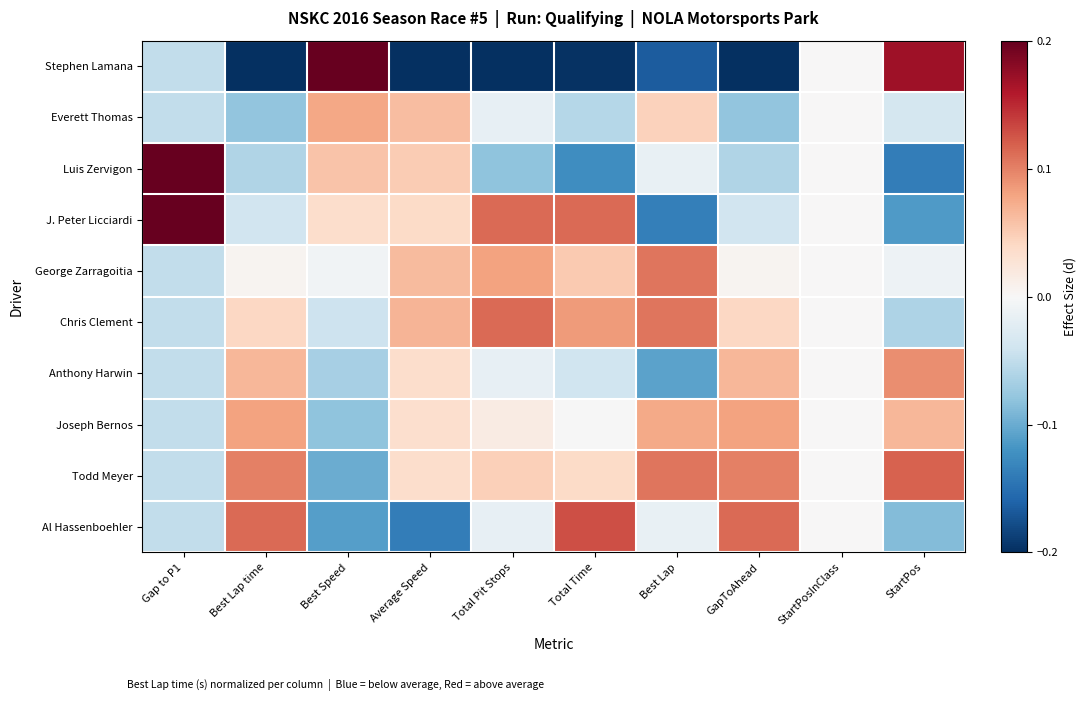

Reading left to right, transcribe all the data shown in this chart.

Stephen Lamana: Gap to P1=-0.0	Best Lap time=-0.2	Best Speed=0.2	Average Speed=-0.2	Total Pit Stops=-0.2	Total Time=-0.2	Best Lap=-0.2	GapToAhead=-0.2	StartPosInClass=0.0	StartPos=0.2
Everett Thomas: Gap to P1=-0.0	Best Lap time=-0.1	Best Speed=0.1	Average Speed=0.1	Total Pit Stops=-0.0	Total Time=-0.1	Best Lap=0.0	GapToAhead=-0.1	StartPosInClass=0.0	StartPos=-0.0
Luis Zervigon: Gap to P1=0.2	Best Lap time=-0.1	Best Speed=0.1	Average Speed=0.1	Total Pit Stops=-0.1	Total Time=-0.1	Best Lap=-0.0	GapToAhead=-0.1	StartPosInClass=0.0	StartPos=-0.1
J. Peter Licciardi: Gap to P1=0.2	Best Lap time=-0.0	Best Speed=0.0	Average Speed=0.0	Total Pit Stops=0.1	Total Time=0.1	Best Lap=-0.1	GapToAhead=-0.0	StartPosInClass=0.0	StartPos=-0.1
George Zarragoitia: Gap to P1=-0.0	Best Lap time=0.0	Best Speed=-0.0	Average Speed=0.1	Total Pit Stops=0.1	Total Time=0.1	Best Lap=0.1	GapToAhead=0.0	StartPosInClass=0.0	StartPos=-0.0
Chris Clement: Gap to P1=-0.0	Best Lap time=0.0	Best Speed=-0.0	Average Speed=0.1	Total Pit Stops=0.1	Total Time=0.1	Best Lap=0.1	GapToAhead=0.0	StartPosInClass=0.0	StartPos=-0.1
Anthony Harwin: Gap to P1=-0.0	Best Lap time=0.1	Best Speed=-0.1	Average Speed=0.0	Total Pit Stops=-0.0	Total Time=-0.0	Best Lap=-0.1	GapToAhead=0.1	StartPosInClass=0.0	StartPos=0.1
Joseph Bernos: Gap to P1=-0.0	Best Lap time=0.1	Best Speed=-0.1	Average Speed=0.0	Total Pit Stops=0.0	Total Time=-0.0	Best Lap=0.1	GapToAhead=0.1	StartPosInClass=0.0	StartPos=0.1
Todd Meyer: Gap to P1=-0.0	Best Lap time=0.1	Best Speed=-0.1	Average Speed=0.0	Total Pit Stops=0.0	Total Time=0.0	Best Lap=0.1	GapToAhead=0.1	StartPosInClass=0.0	StartPos=0.1
Al Hassenboehler: Gap to P1=-0.0	Best Lap time=0.1	Best Speed=-0.1	Average Speed=-0.1	Total Pit Stops=-0.0	Total Time=0.1	Best Lap=-0.0	GapToAhead=0.1	StartPosInClass=0.0	StartPos=-0.1